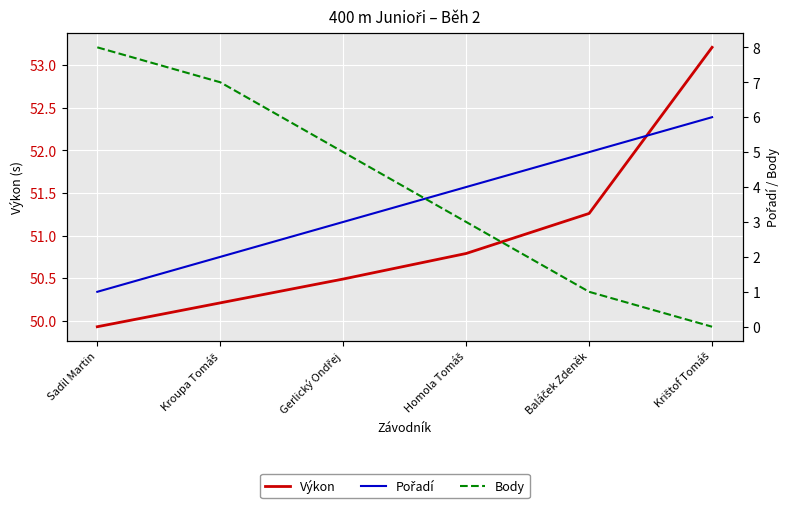

Rank the series at Sadil Martin from lowest to highest value.

Pořadí, Body, Výkon